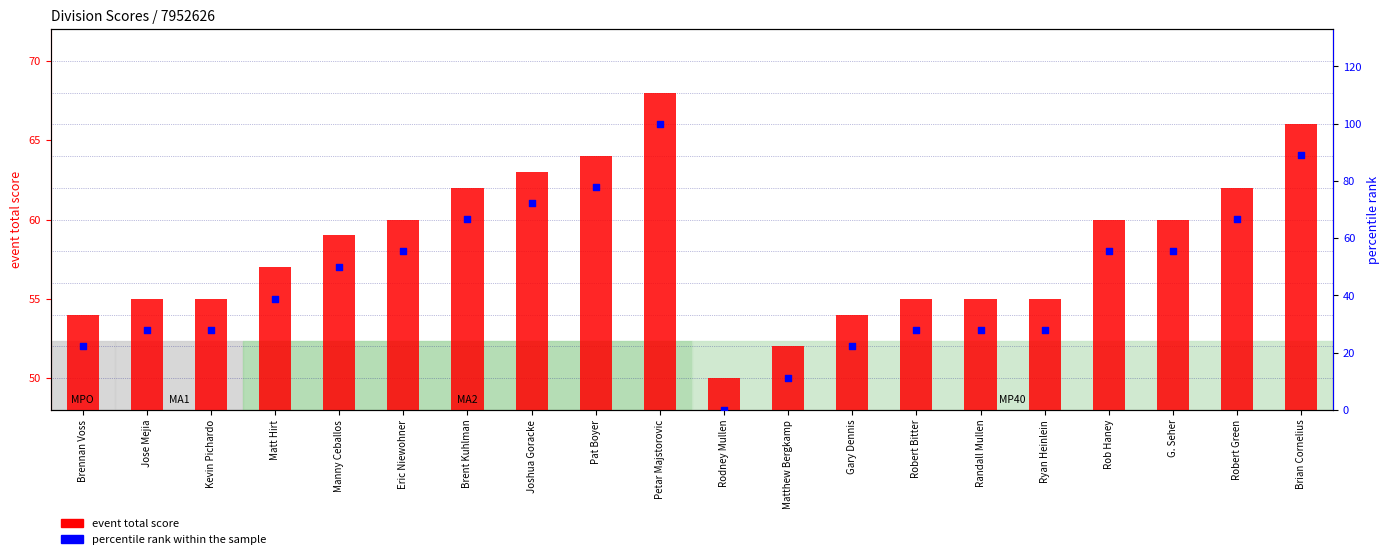

Is the value of percentile rank within the sample at Manny Ceballos greater than the value of event total score at Randall Mullen?

No